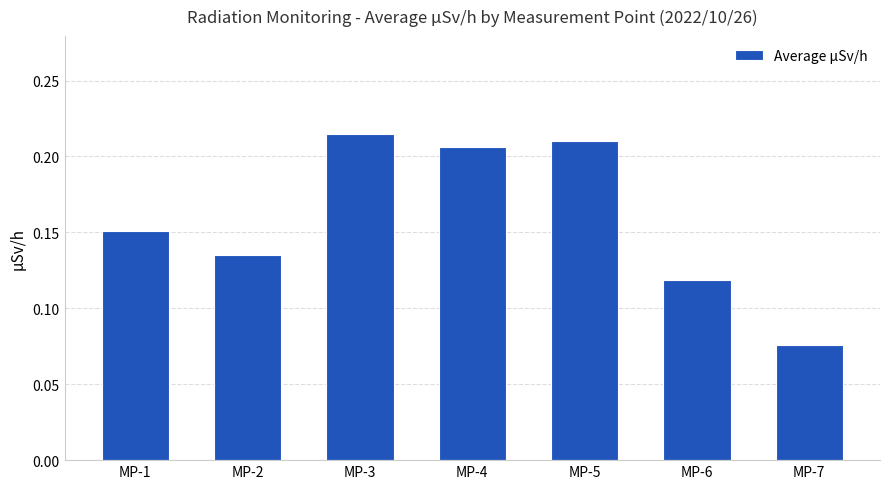

Which has a higher value, MP-7 or MP-5?

MP-5